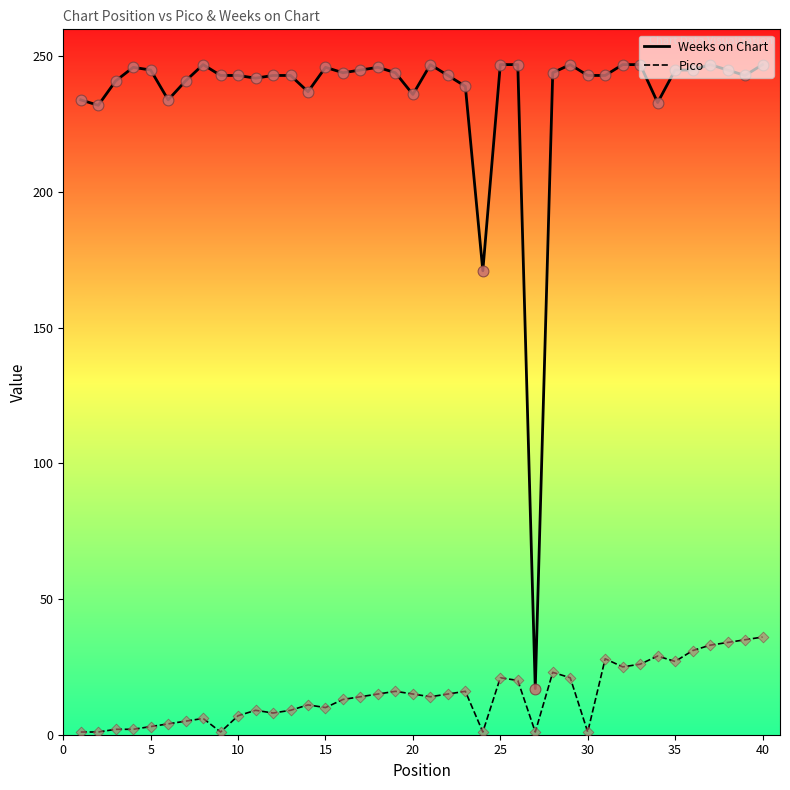

True or false: Weeks on Chart and Pico intersect in this chart.

False